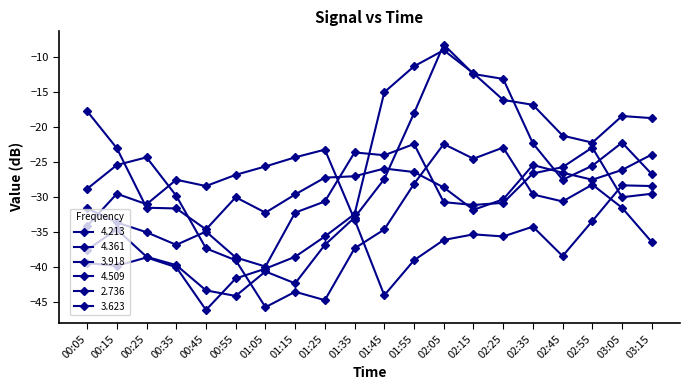

True or false: 2.736 and 3.623 cross at least once.

True